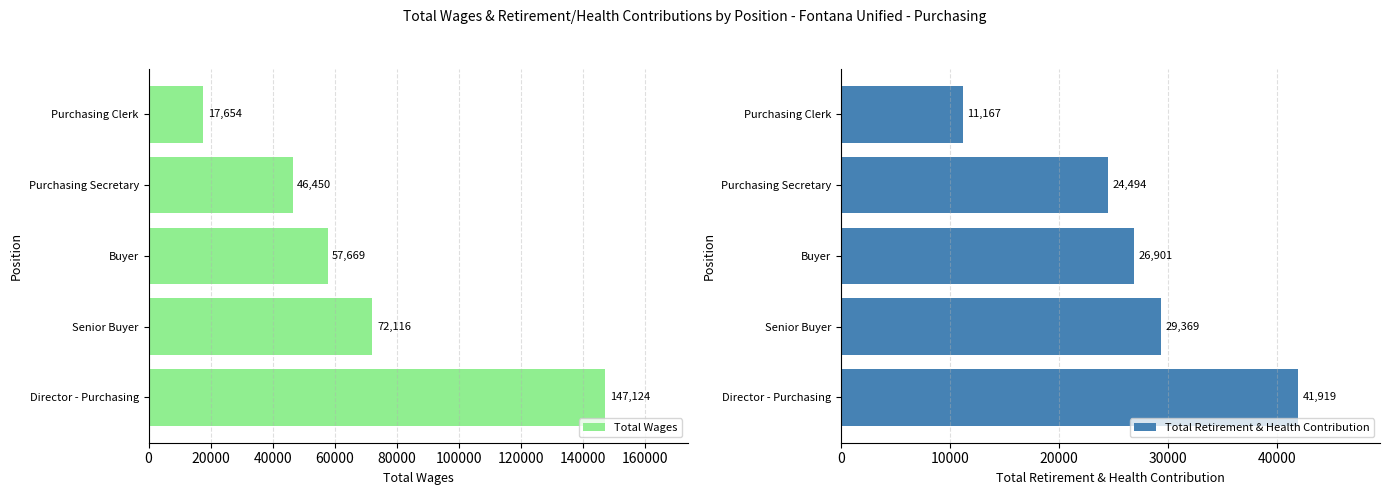

The Total Wages series shows 22245 at Purchasing Secretary. True or false?

False